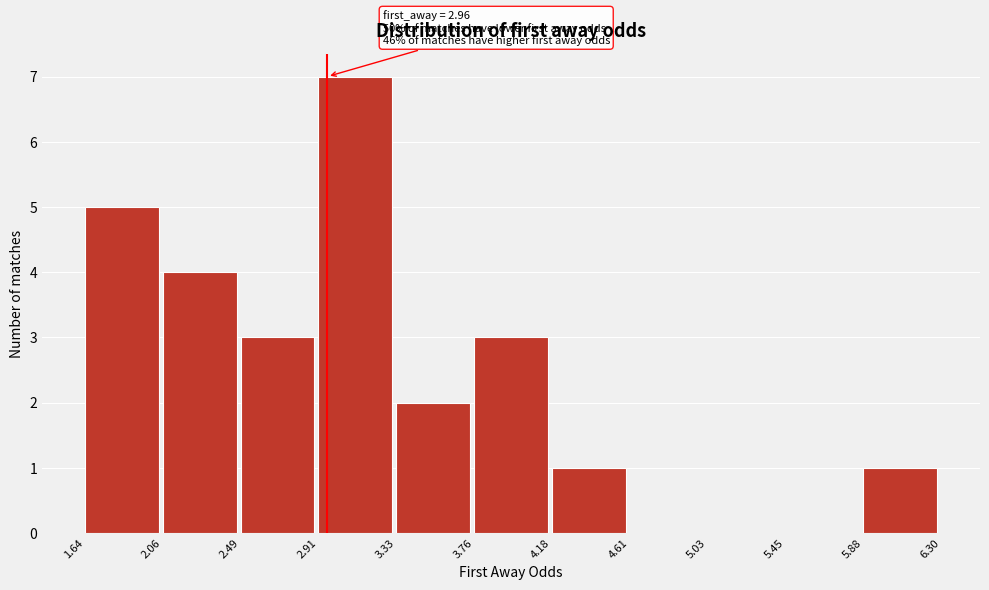

Over which range of the x-axis is the bar tallest?

2.91 to 3.33